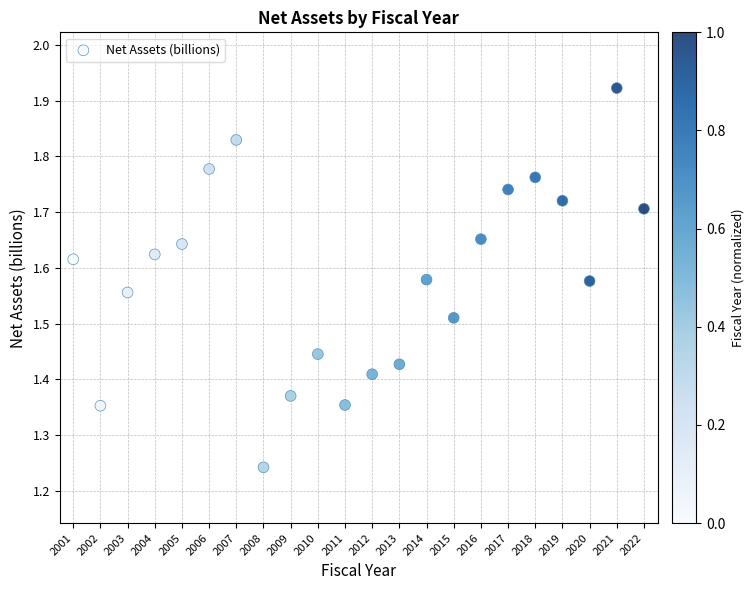

What is the range of Y values (max minus min)?

0.7